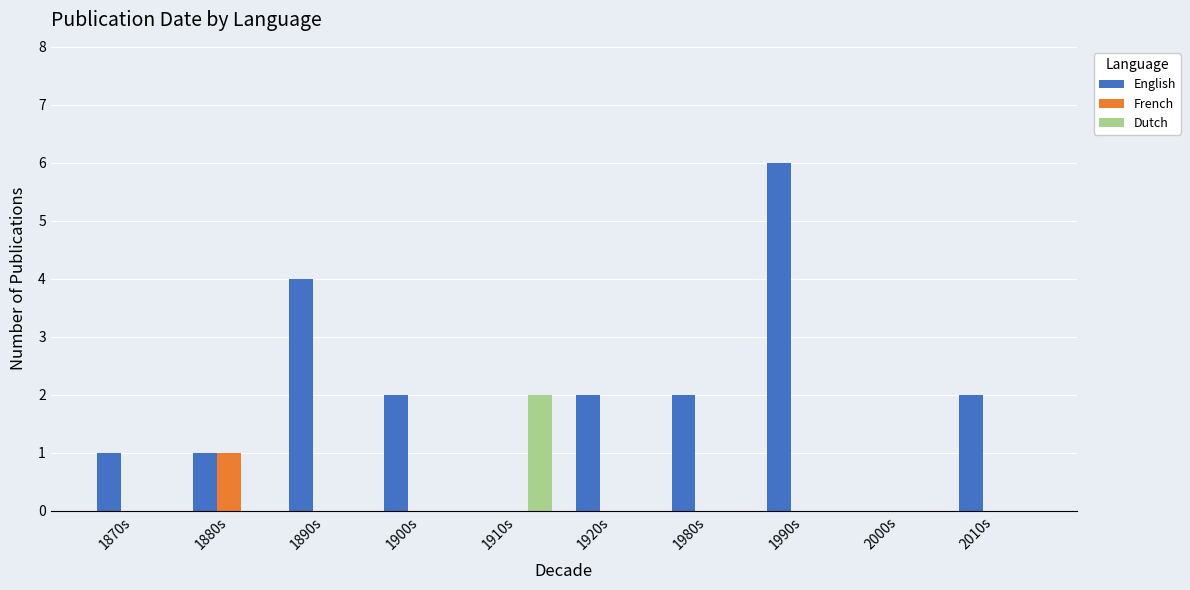

Reading left to right, what are all the values shown in this chart?

English: 1870s=1	1880s=1	1890s=4	1900s=2	1910s=0	1920s=2	1980s=2	1990s=6	2000s=0	2010s=2
French: 1870s=0	1880s=1	1890s=0	1900s=0	1910s=0	1920s=0	1980s=0	1990s=0	2000s=0	2010s=0
Dutch: 1870s=0	1880s=0	1890s=0	1900s=0	1910s=2	1920s=0	1980s=0	1990s=0	2000s=0	2010s=0